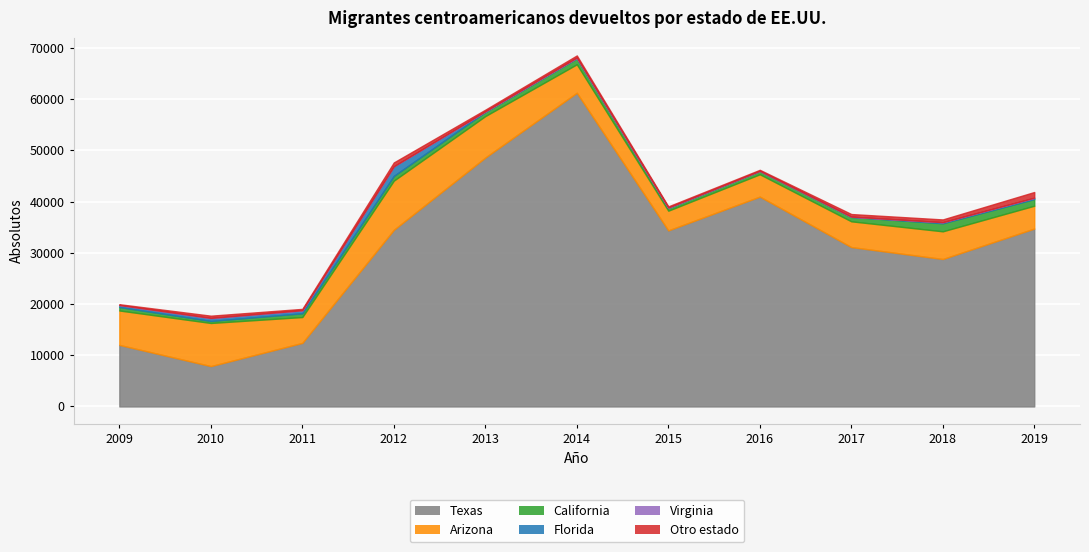

How many data points does each series have?

11